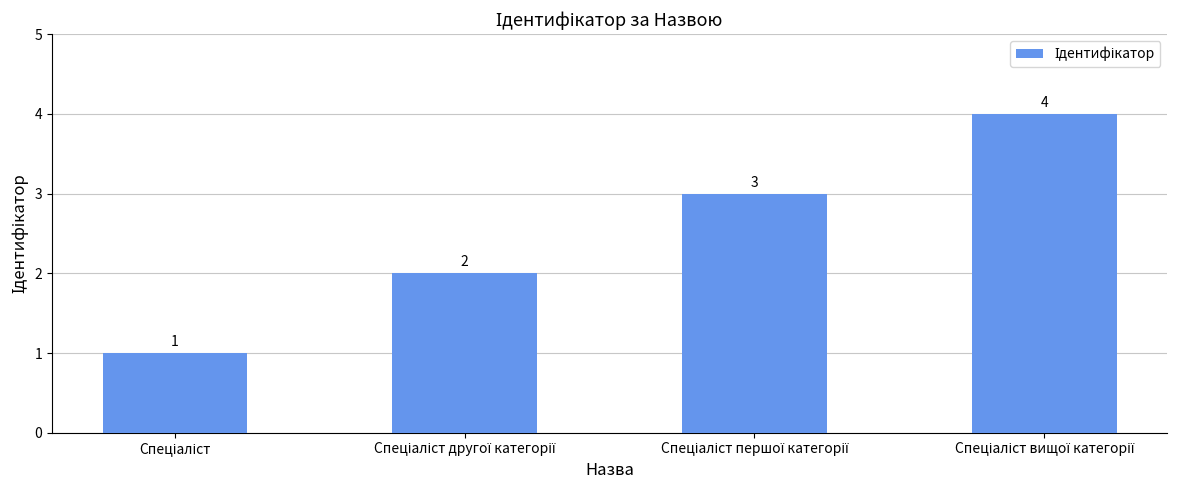

Reading left to right, transcribe all the data shown in this chart.

1	2	3	4